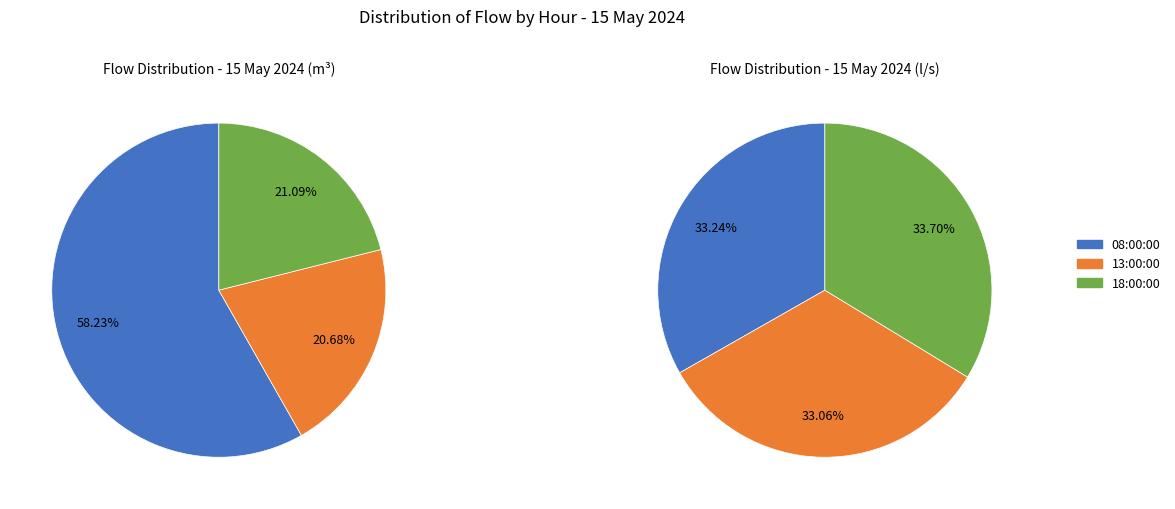

Combined, do 18:00:00 and 08:00:00 account for over 50%?

Yes